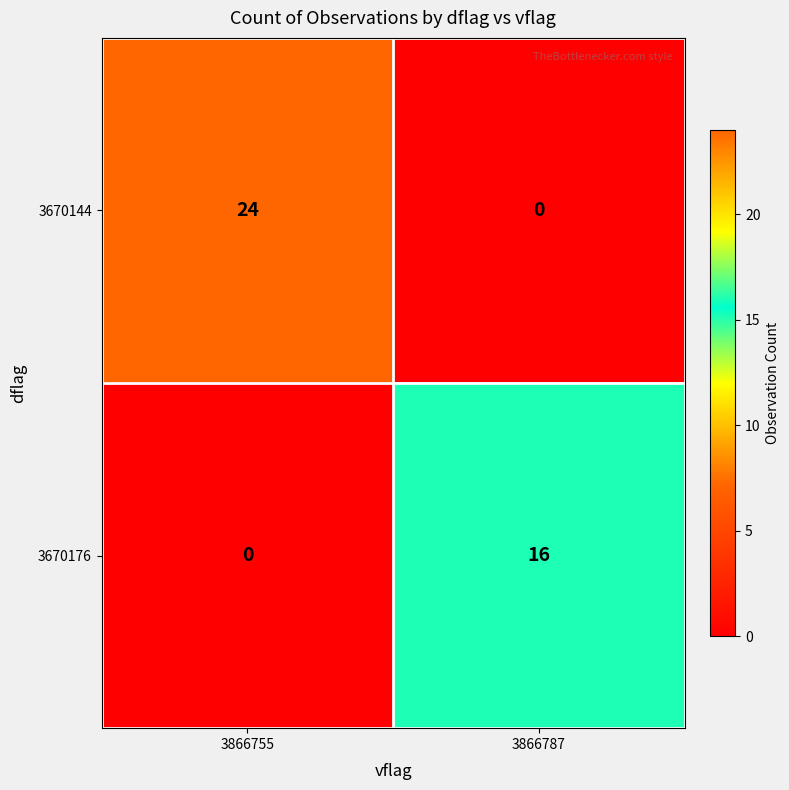

List the series in order of their overall mean, highest first.

3670144, 3670176